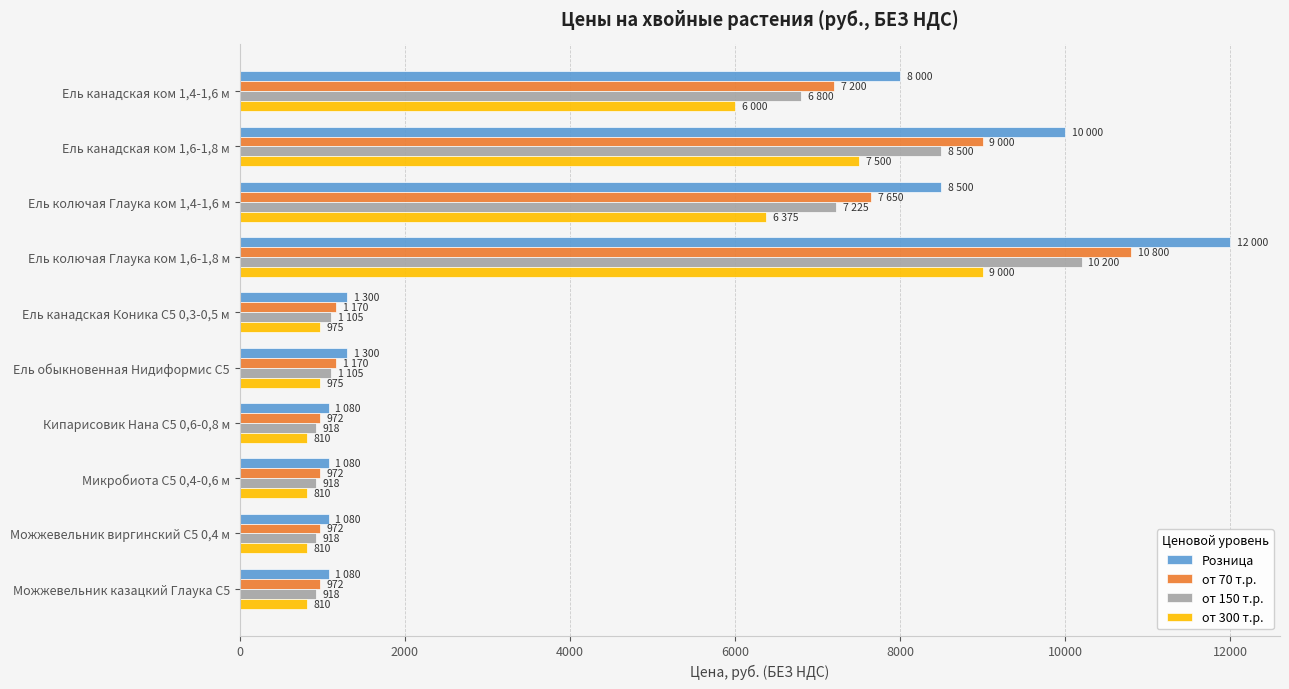

The value of Розница at Можжевельник казацкий Глаука С5 is 1080. True or false?

True